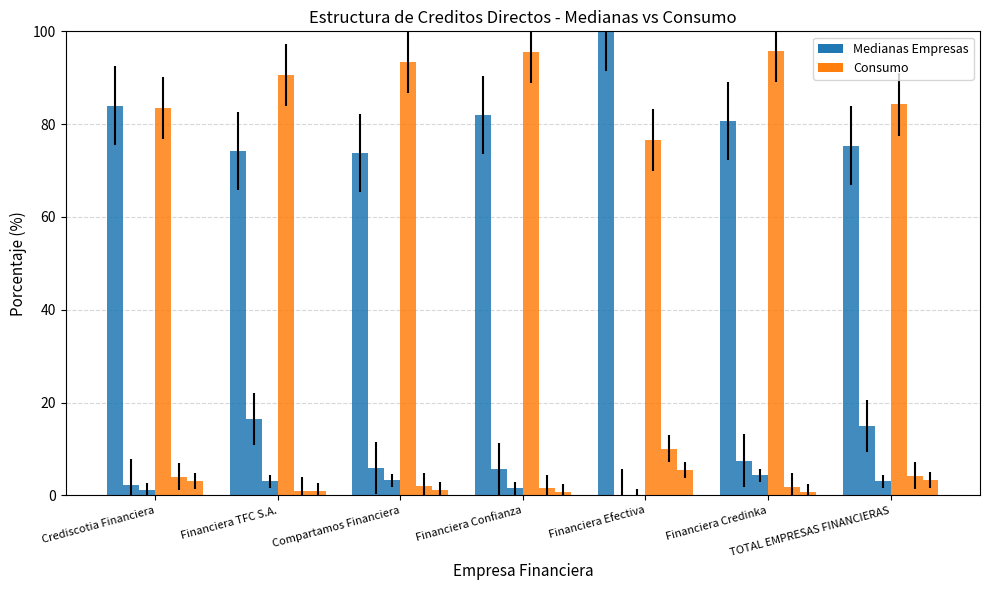

How many series are shown in this chart?

6